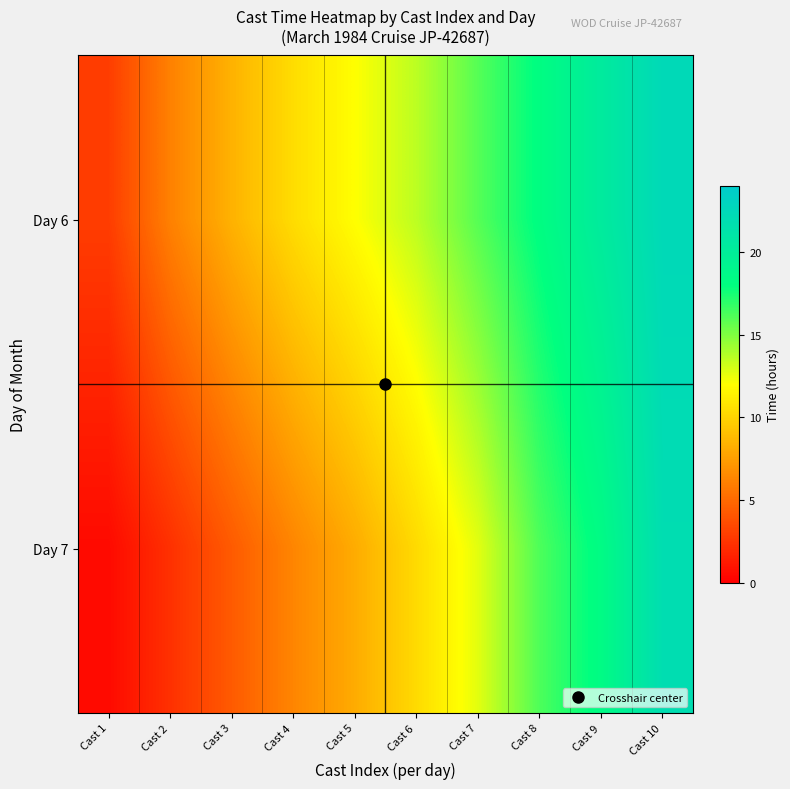

Which series has the largest total across all categories?

Day 6